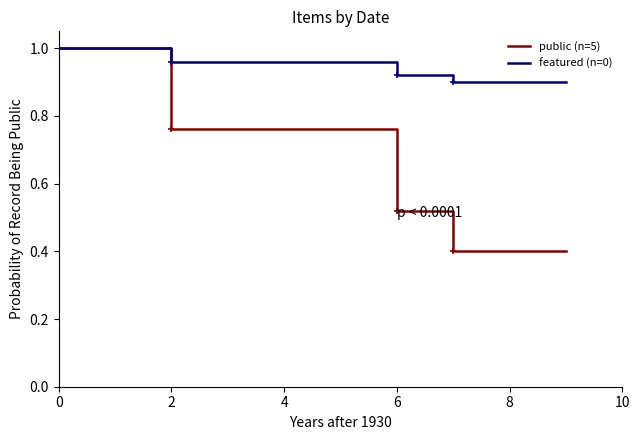

What is the minimum value shown in the chart?

0.4